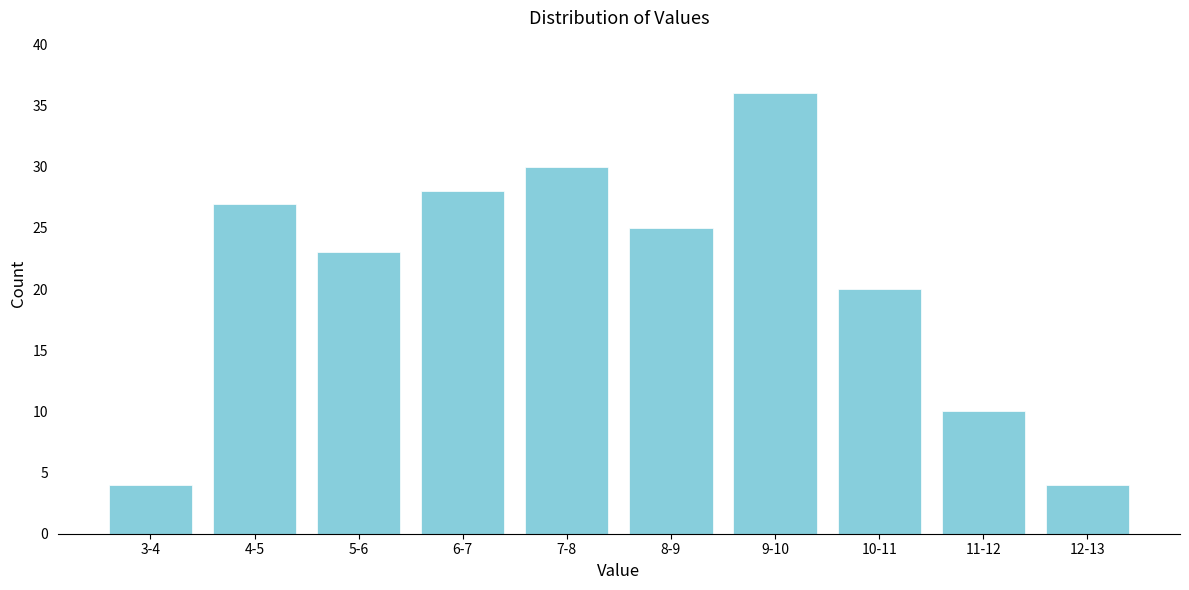

Reading left to right, transcribe all the data shown in this chart.

4	27	23	28	30	25	36	20	10	4